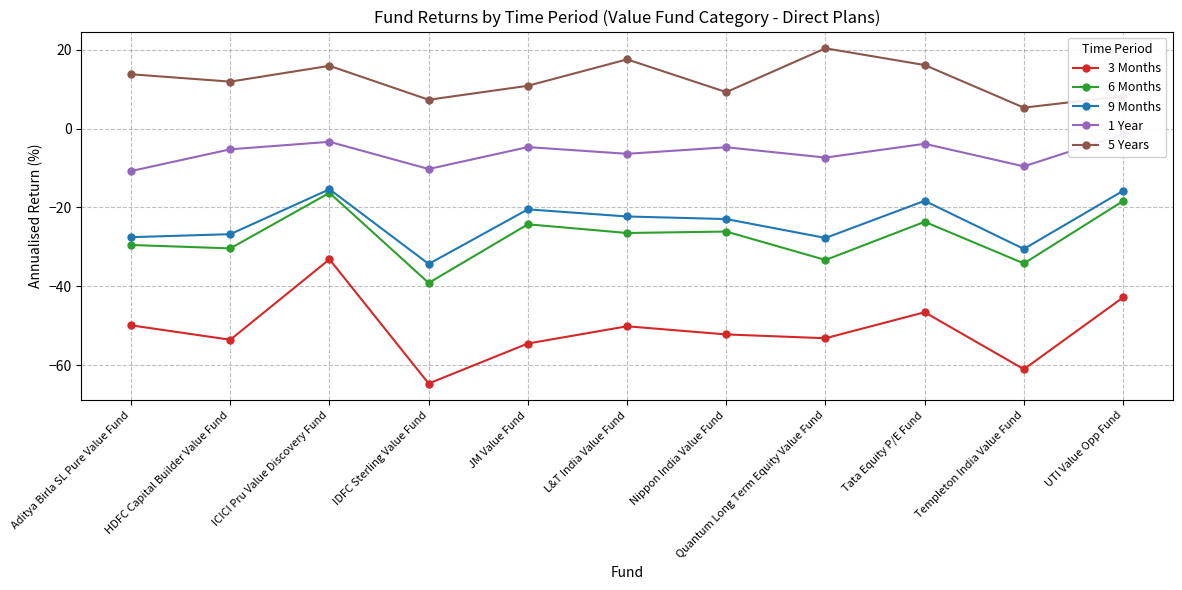

True or false: 6 Months has more than 2 points higher than both neighbors.

True